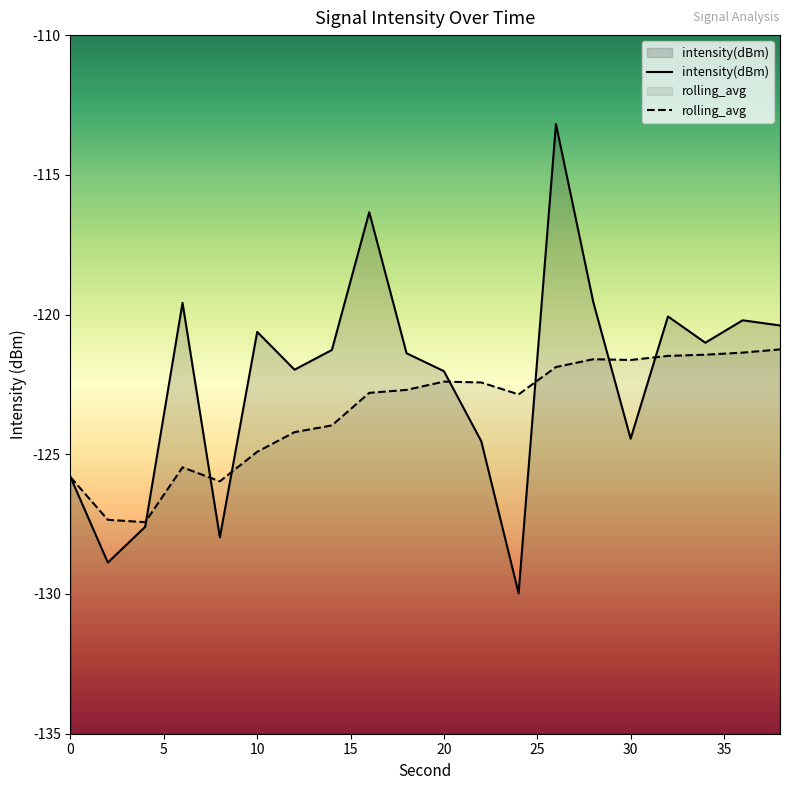

Between 18 and 2, which is larger?

18